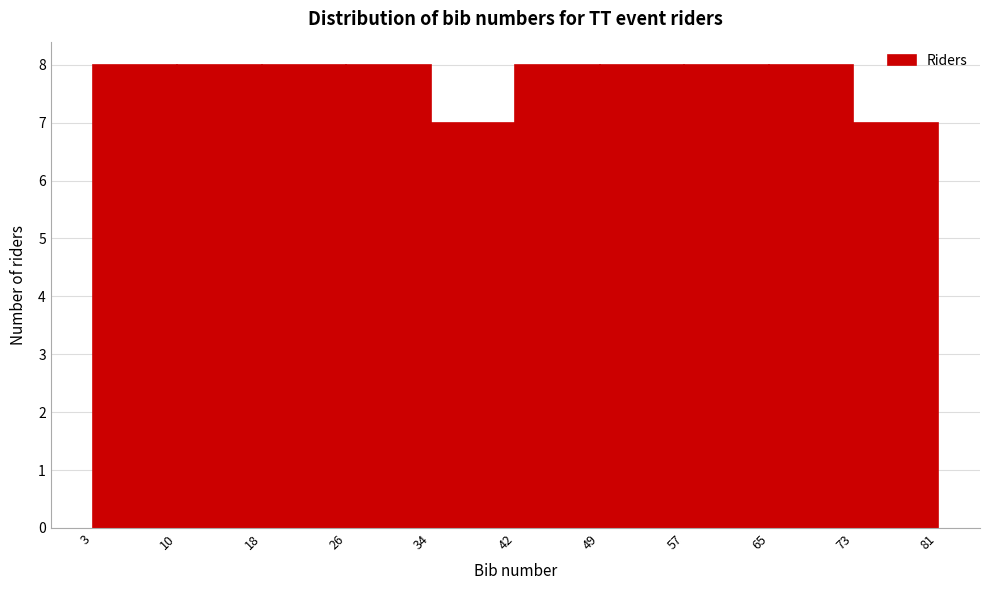

What is the height of the bar covering 65 to 73 on the x-axis? The values are not printed on the chart, so give them approximately, as read against the axis.

8